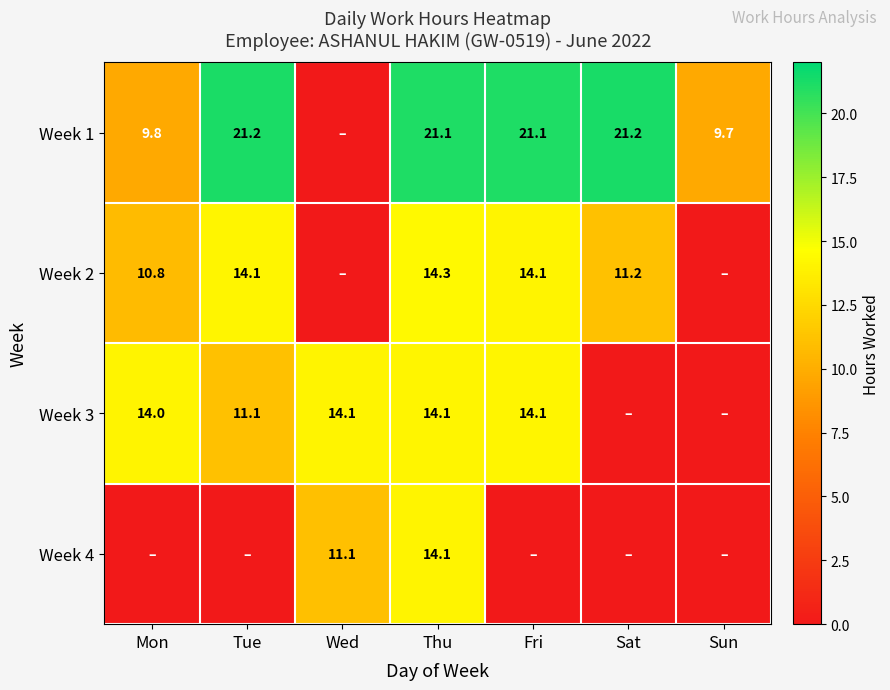

The Week 1 series shows 21.1 at Thu. True or false?

True